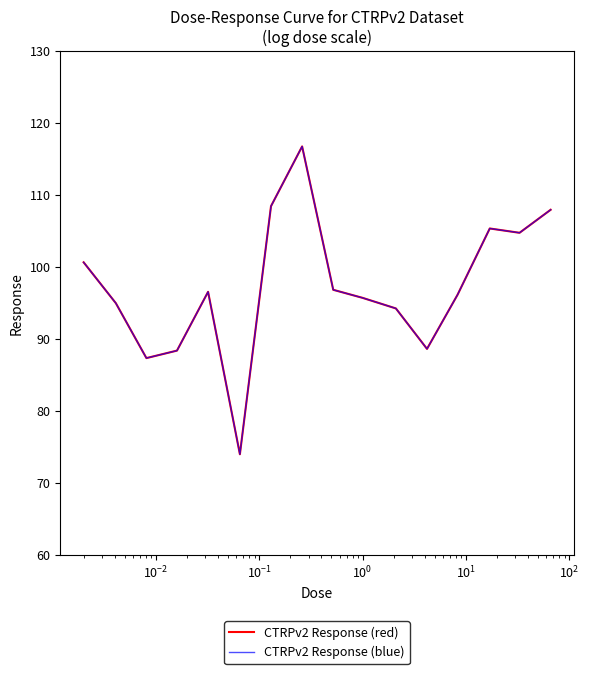

Does the chart display data point markers on the line(s)?

No